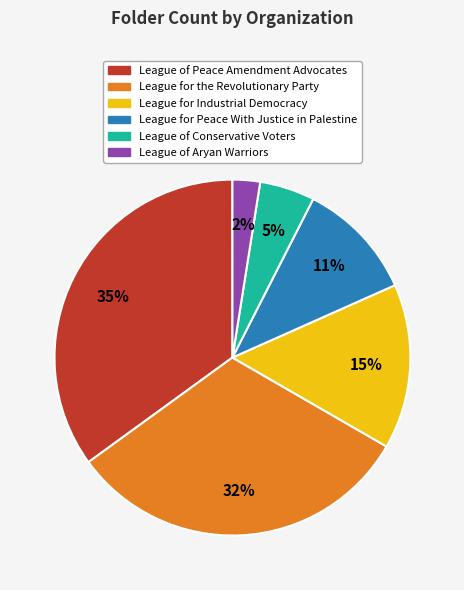

To the nearest percent, what portion does League of Conservative Voters represent?

5%